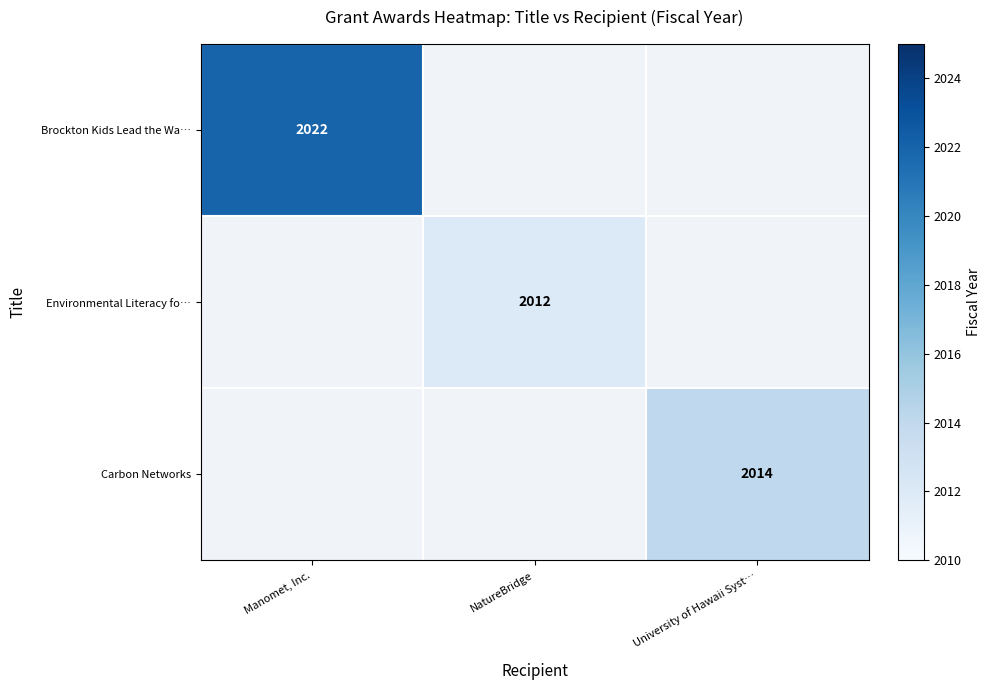

The value of Environmental Literacy fo… at NatureBridge is 2012. True or false?

True